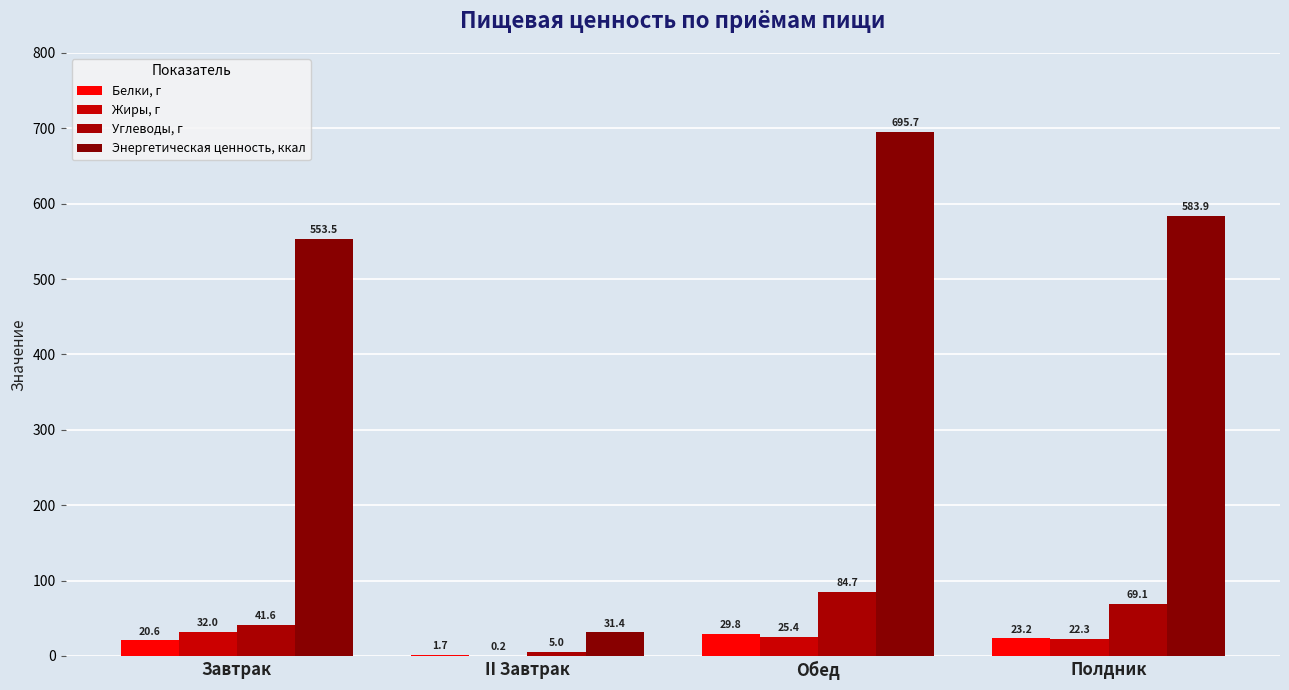

At which label does Энергетическая ценность, ккал reach its peak?

Обед